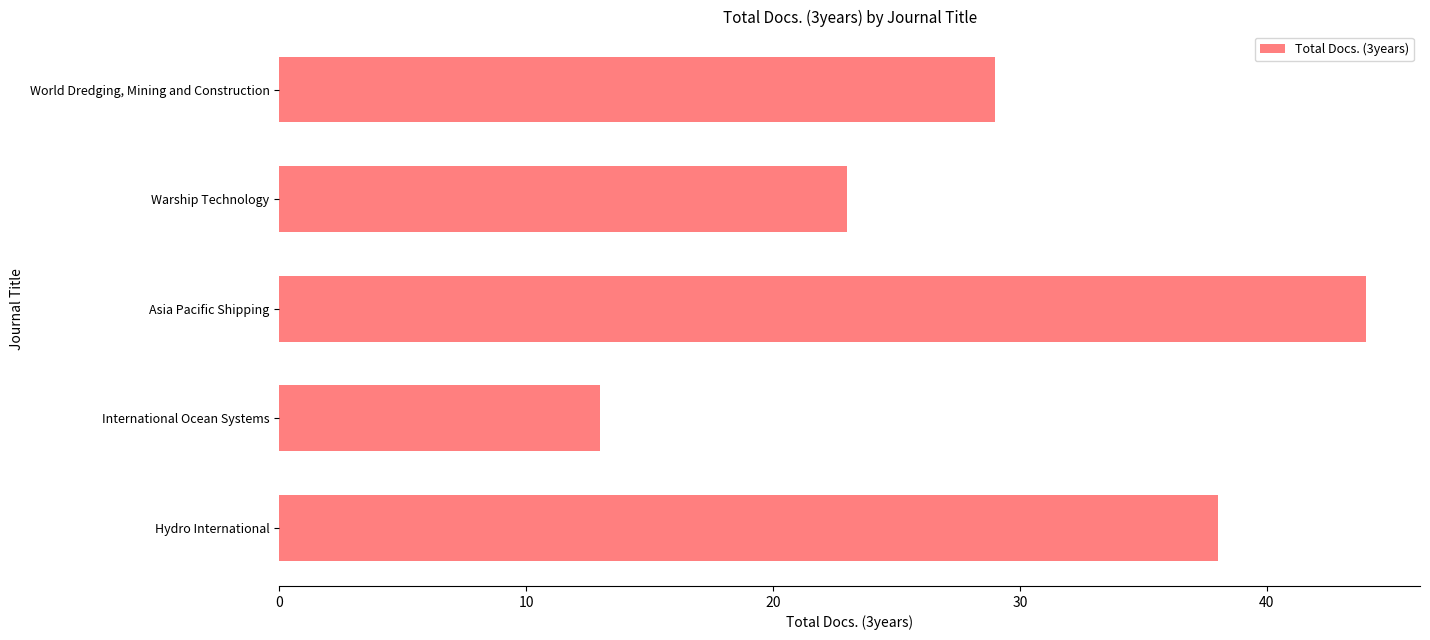

At which category does the chart reach its minimum across all series?

International Ocean Systems